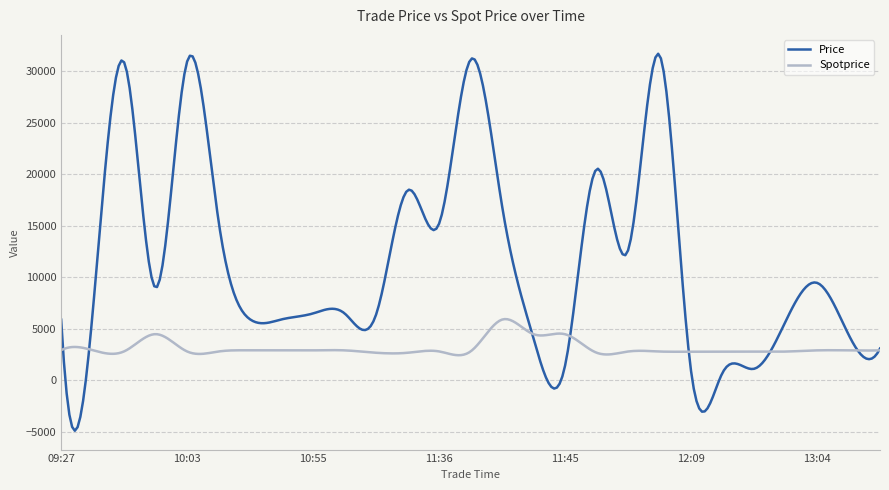

What is the smallest value displayed?

-4924.8